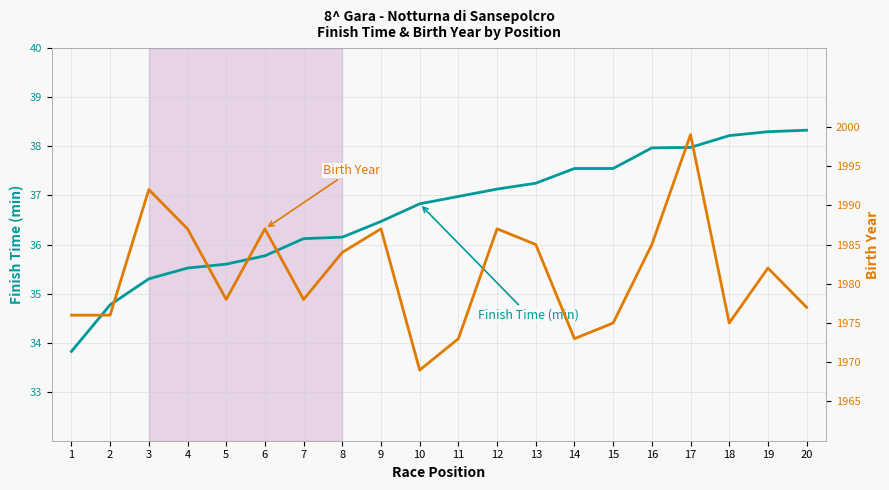

True or false: Birth Year and Finish Time (min) cross at least once.

False